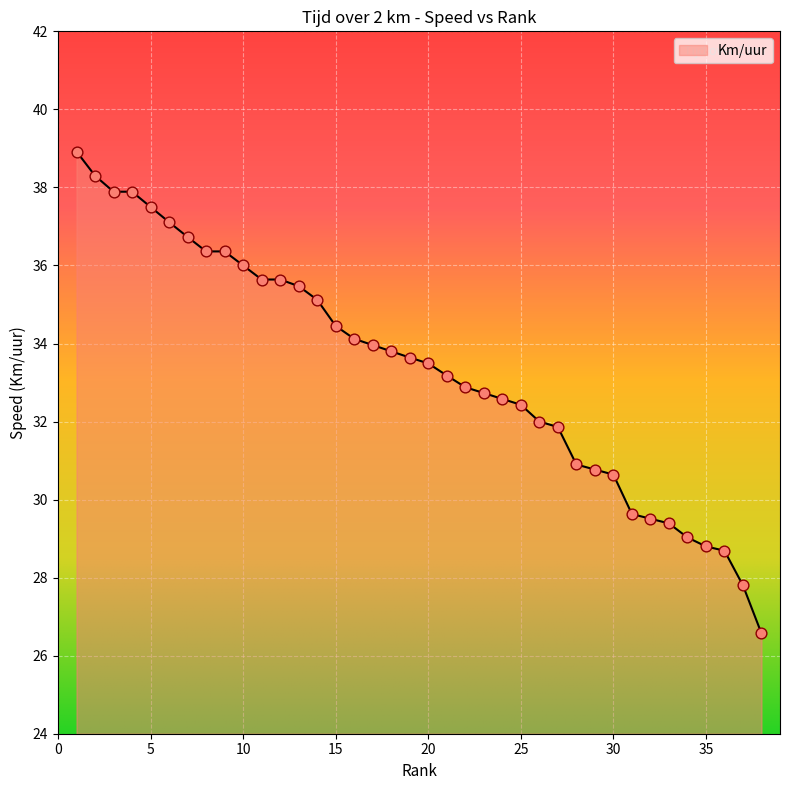

What is the maximum value shown in the chart?

38.9